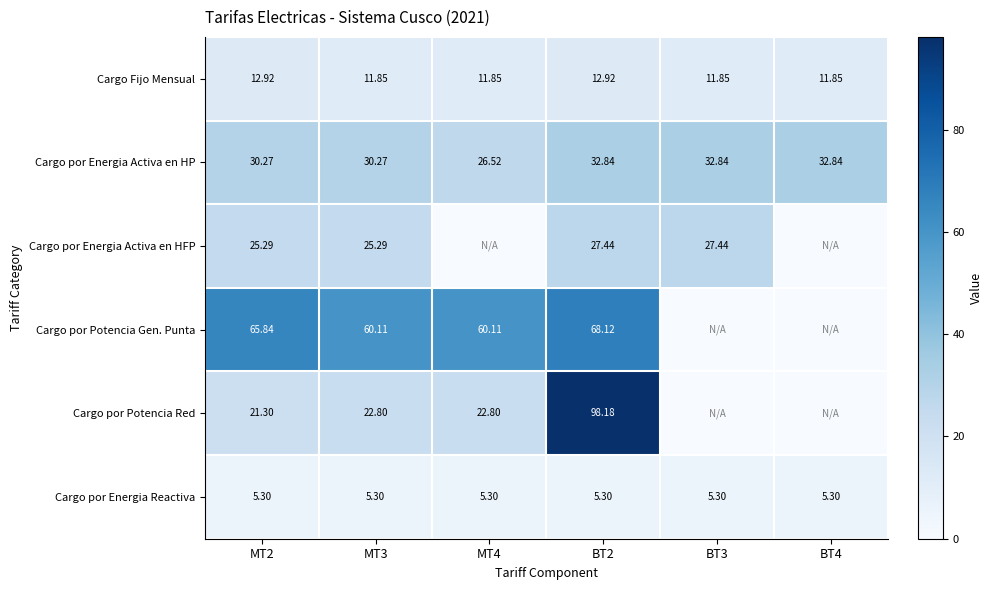

Is the value of Cargo por Potencia Gen. Punta at MT4 greater than the value of Cargo por Energia Reactiva at MT3?

Yes